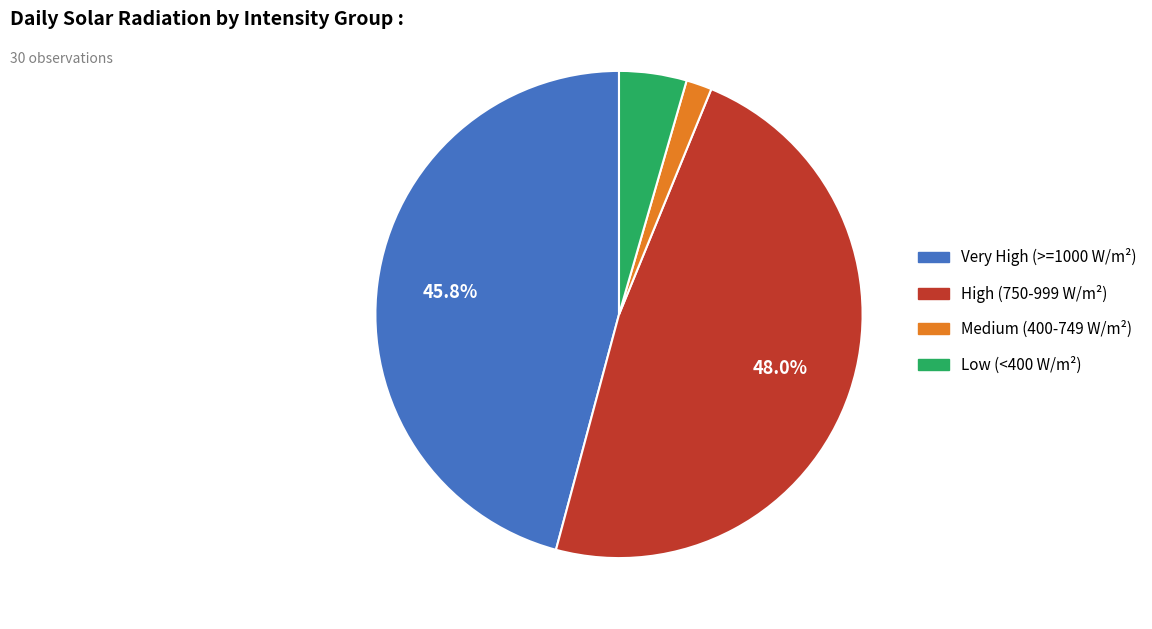

Combined, do Very High (>=1000 W/m²) and High (750-999 W/m²) account for over 50%?

Yes